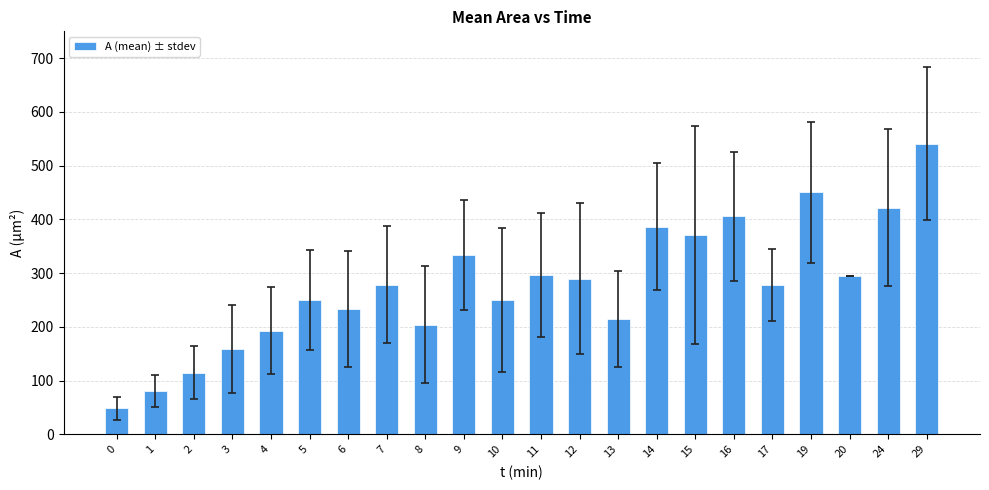

The chart shows a value of 114.6 at 2. True or false?

True